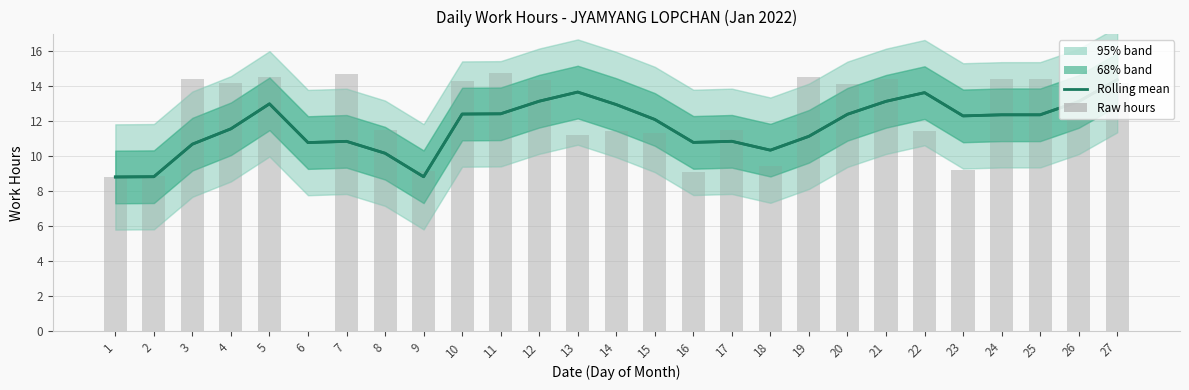

The value of Raw hours at 1 is 8.8. True or false?

True